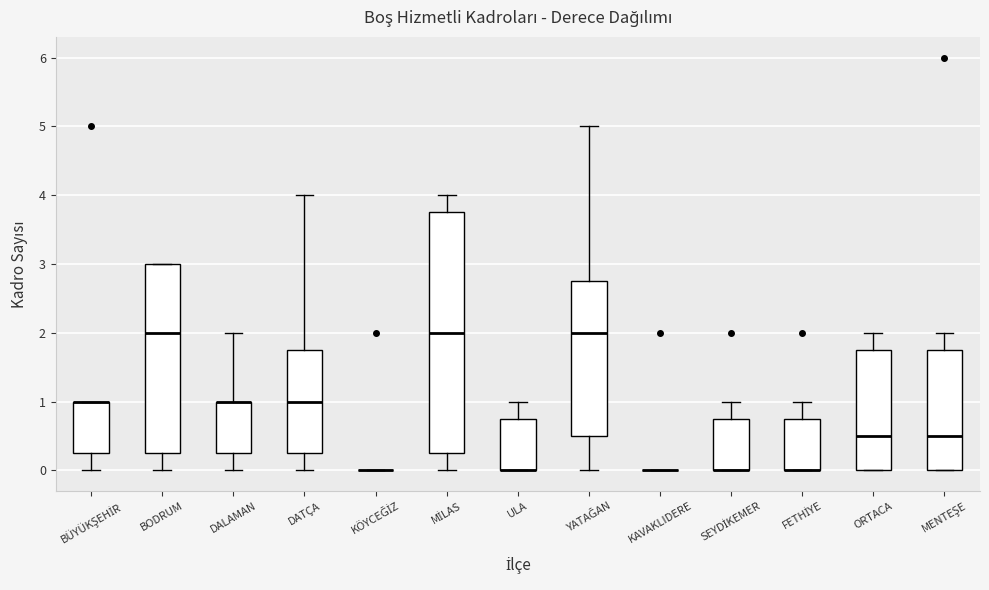

Comparing the boxes themselves (not the whiskers), which one is the tallest?

MİLAS